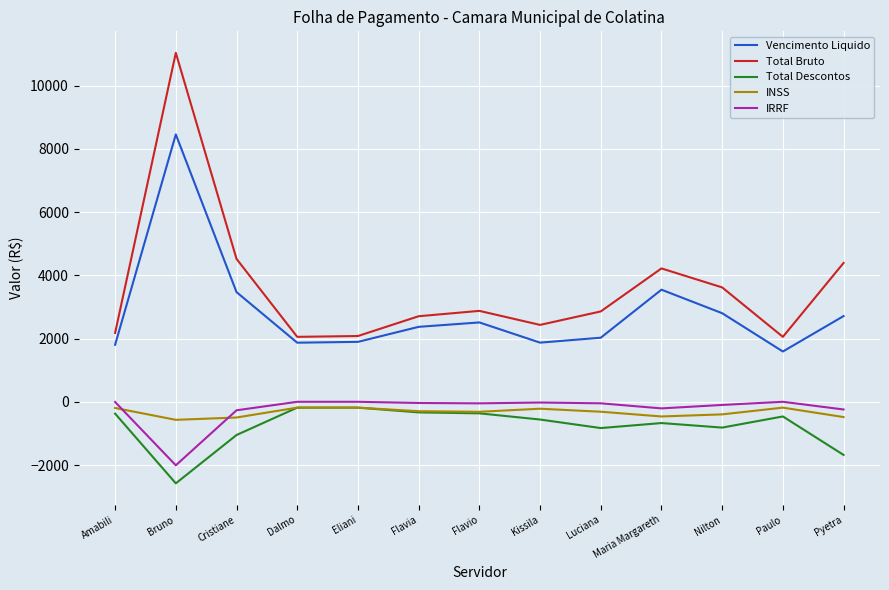

Which series has the largest total across all categories?

Total Bruto